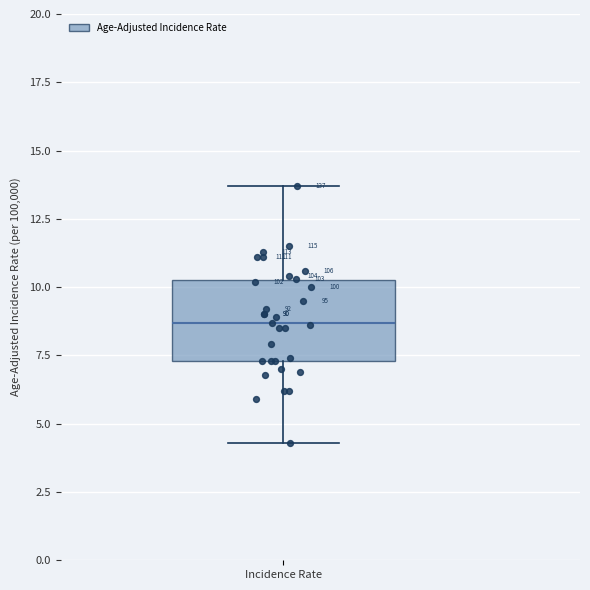

Where does the lower whisker of the box for Incidence Rate end on the y-axis? The values are not printed on the chart, so give them approximately, as read against the axis.

4.5